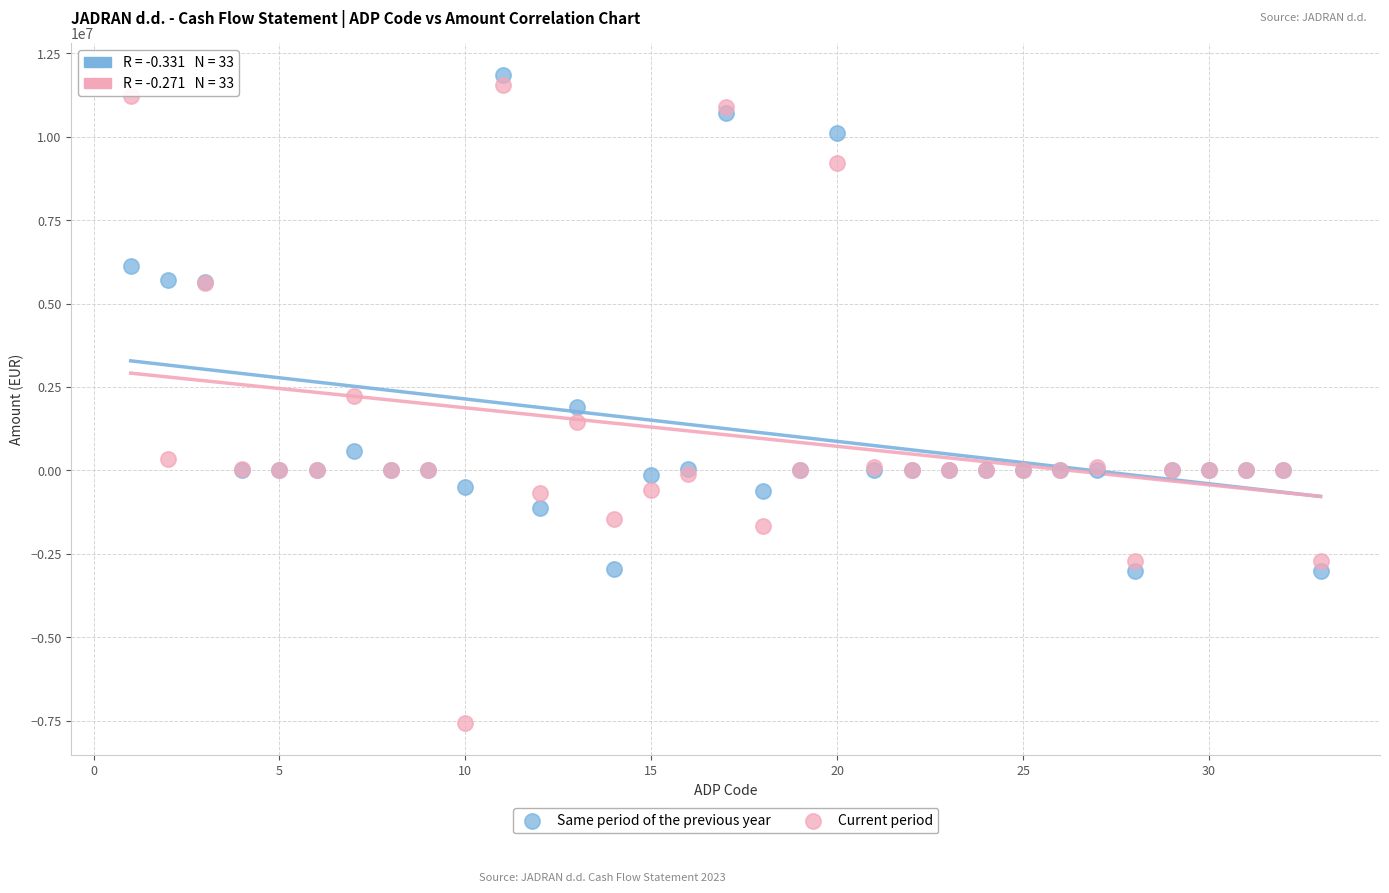

Which series reaches the minimum Y coordinate?

Current period